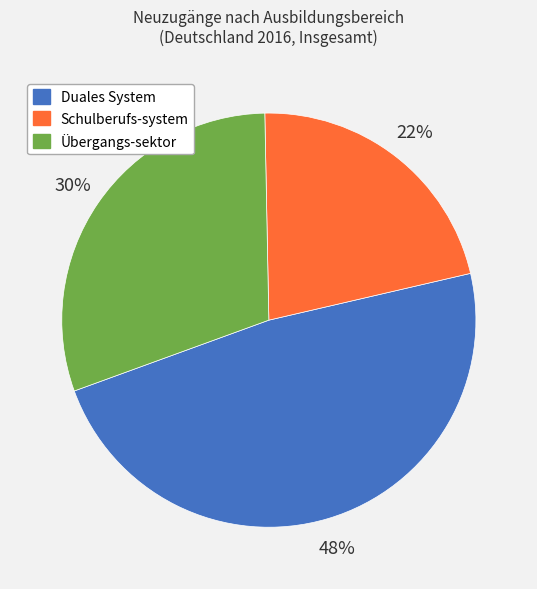

Does any single category account for the majority?

No